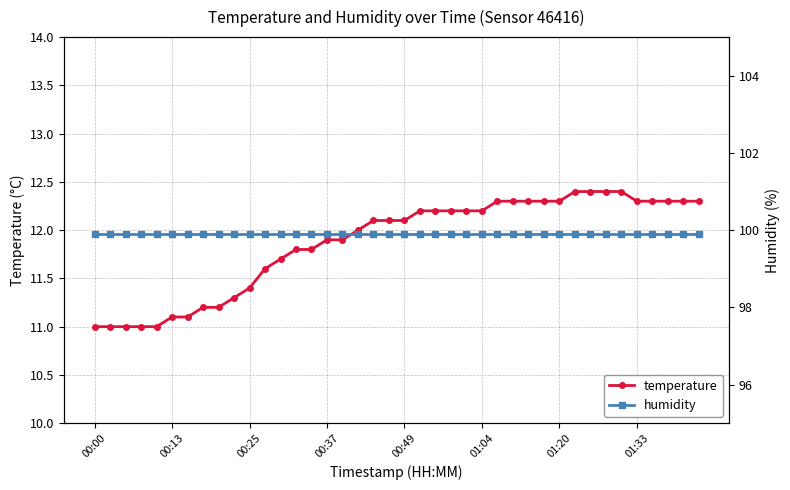

Is it true that humidity equals 57.4 at 24?

False